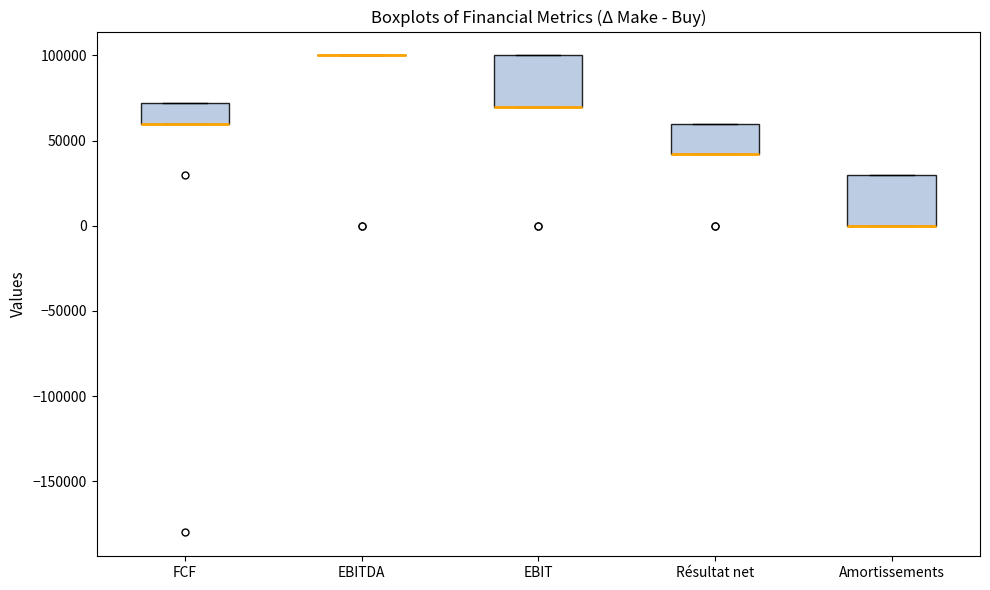

Reading left to right, transcribe this box plot: for each box, give where its median line is, the range the box spans, and where its two whiskers end, as read against the y-axis. The values are not printed on the chart, so give them approximately, as read against the axis.

FCF: median 60000 (drawn on the box's lower edge), box 60000 to 70000, whiskers 60000 to 70000
EBITDA: box collapsed to a line at 100000, whiskers 100000 to 100000
EBIT: median 70000 (drawn on the box's lower edge), box 70000 to 100000, whiskers 70000 to 100000
Résultat net: median 40000 (drawn on the box's lower edge), box 40000 to 60000, whiskers 40000 to 60000
Amortissements: median 0 (drawn on the box's lower edge), box 0 to 30000, whiskers 0 to 30000